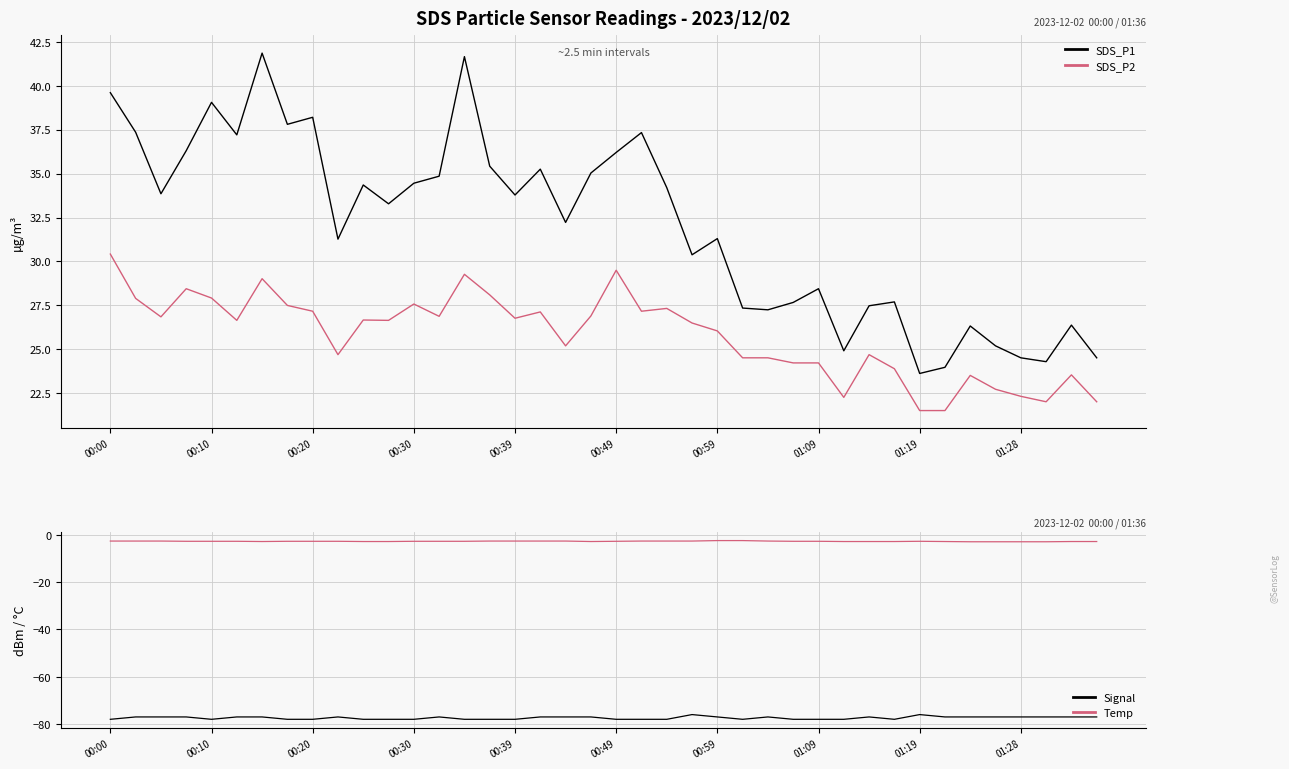

What is the maximum value for SDS_P1?

41.9